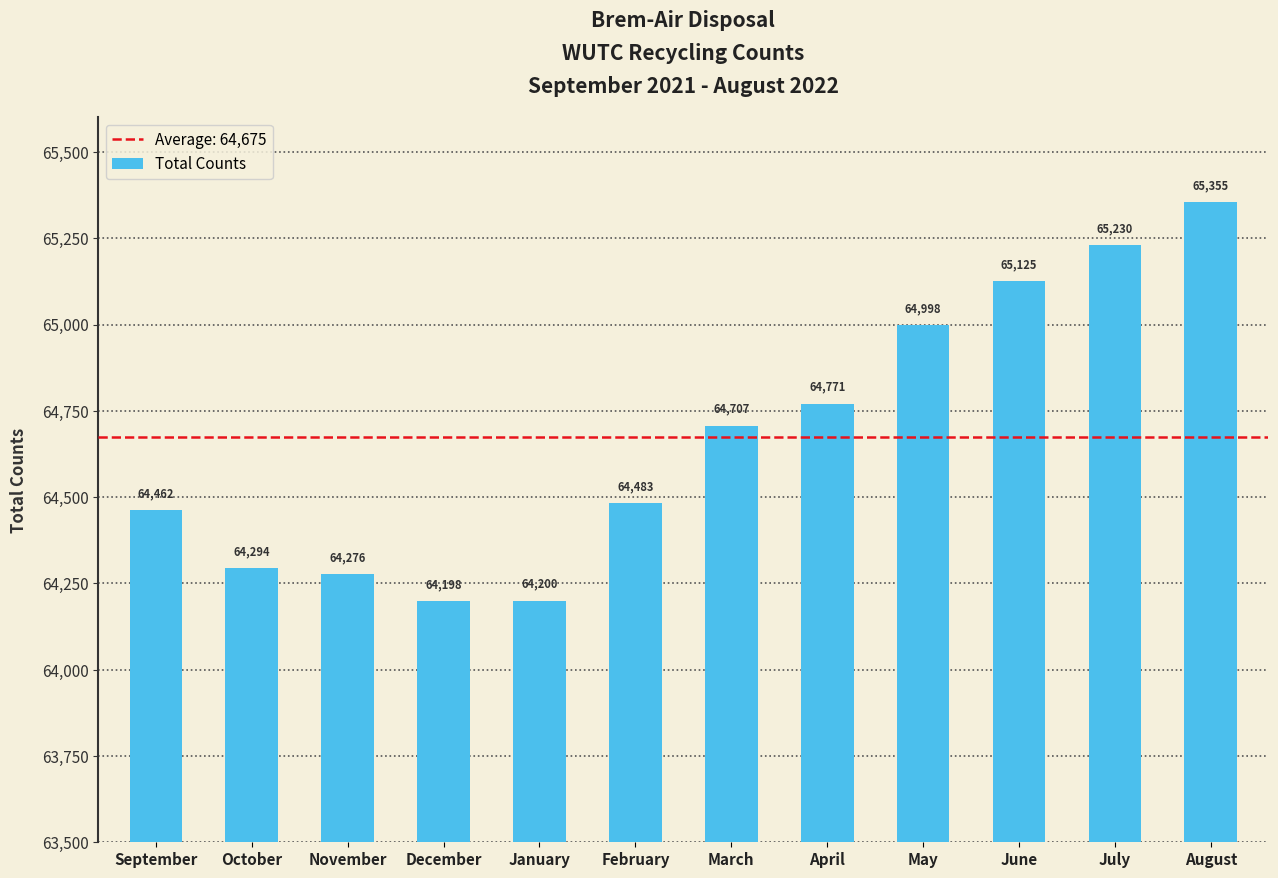

What is the change in value from January to August?

+1155